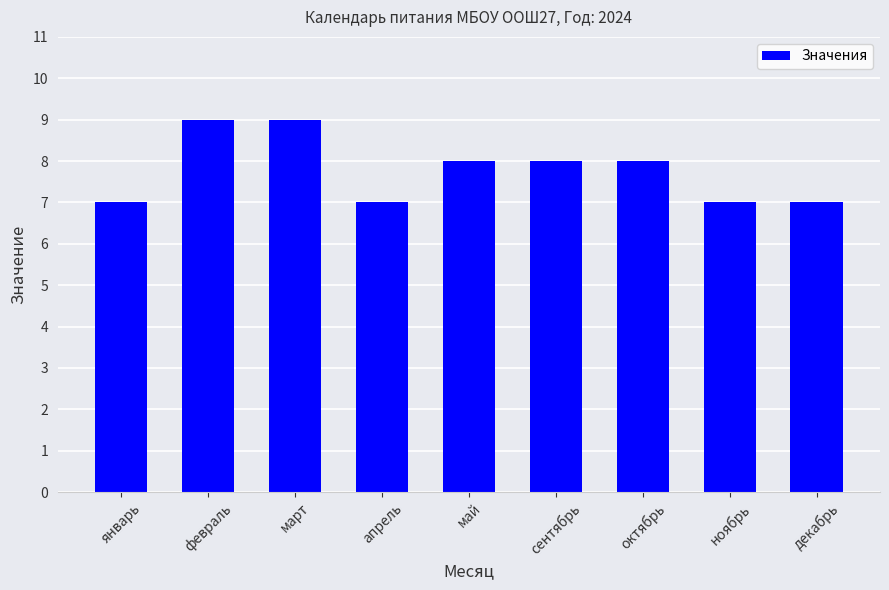

The chart shows a value of 9 at март. True or false?

True